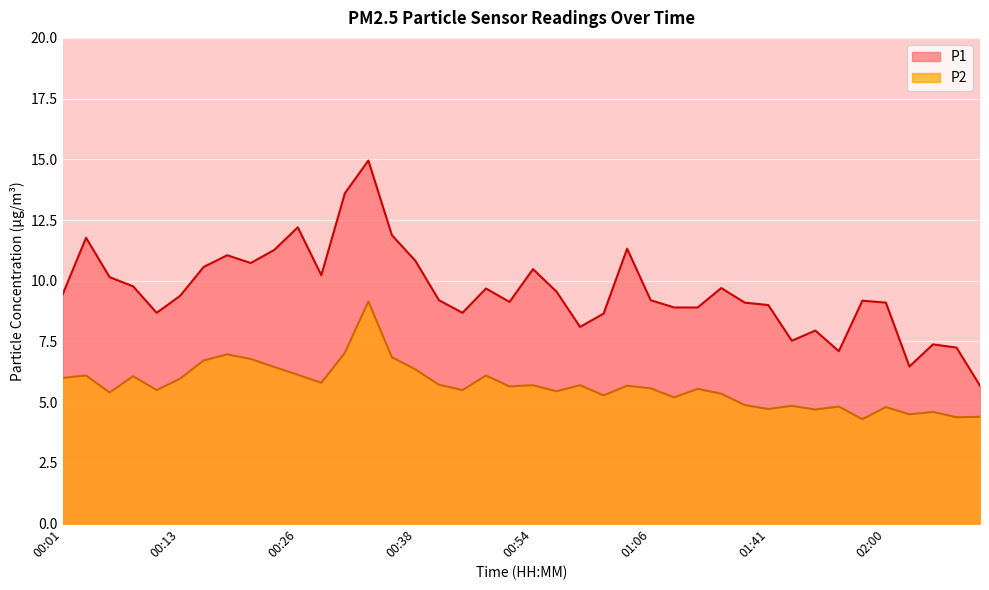

What is the total value across all series at 00:51?

14.8